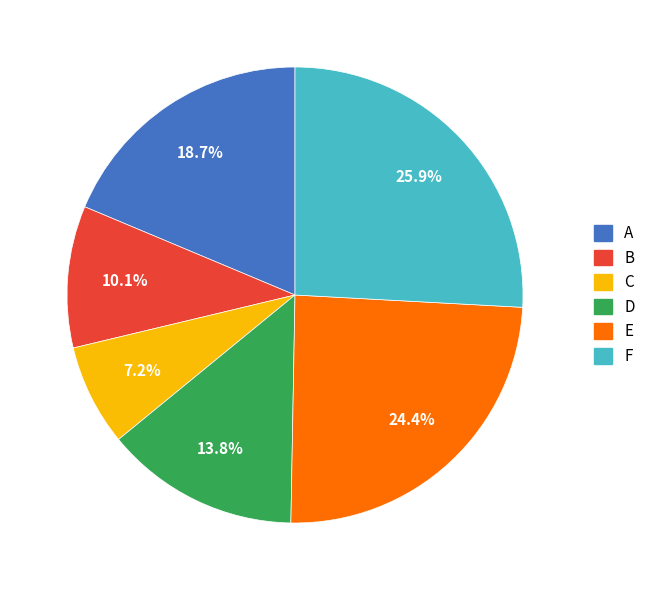

Which category has the smallest portion of the pie?

C